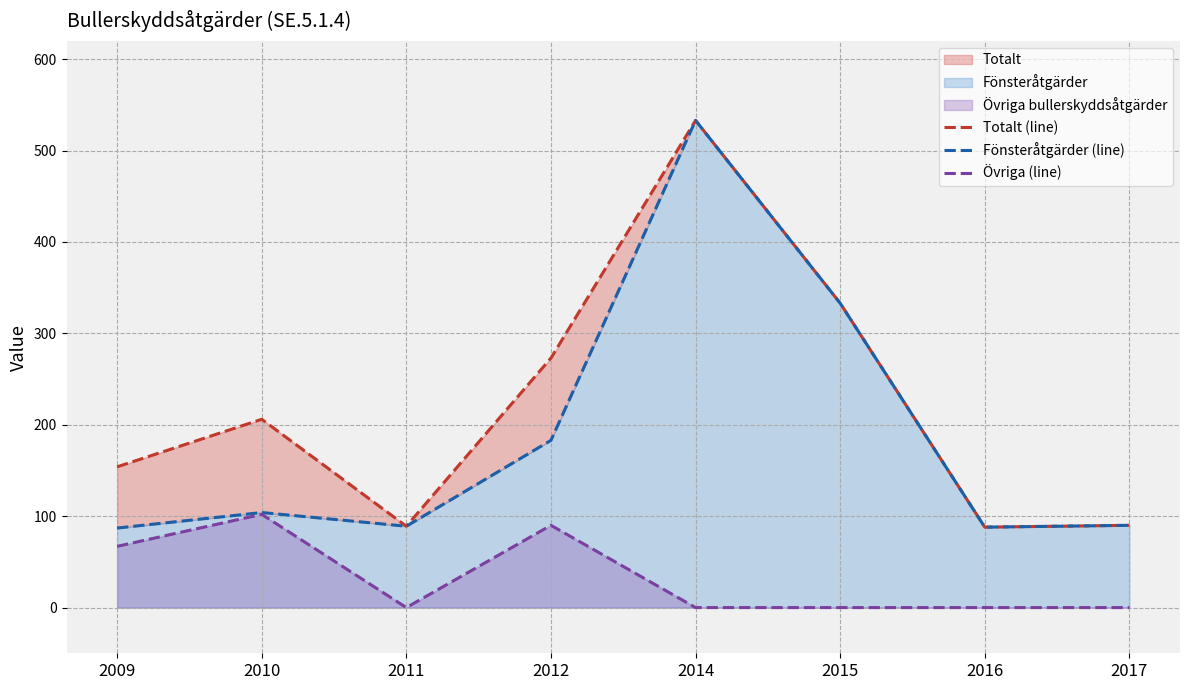

The value of Fönsteråtgärder (line) at 2012 is 277. True or false?

False